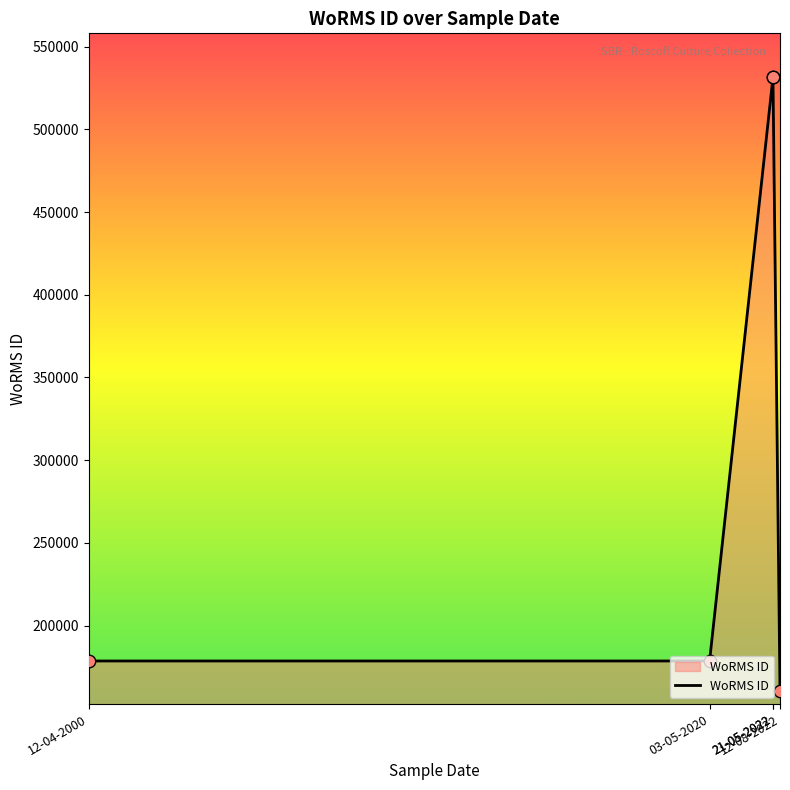

Approximately how many times larger is the value at 21-05-2022 compared to 12-08-2022?

3.3